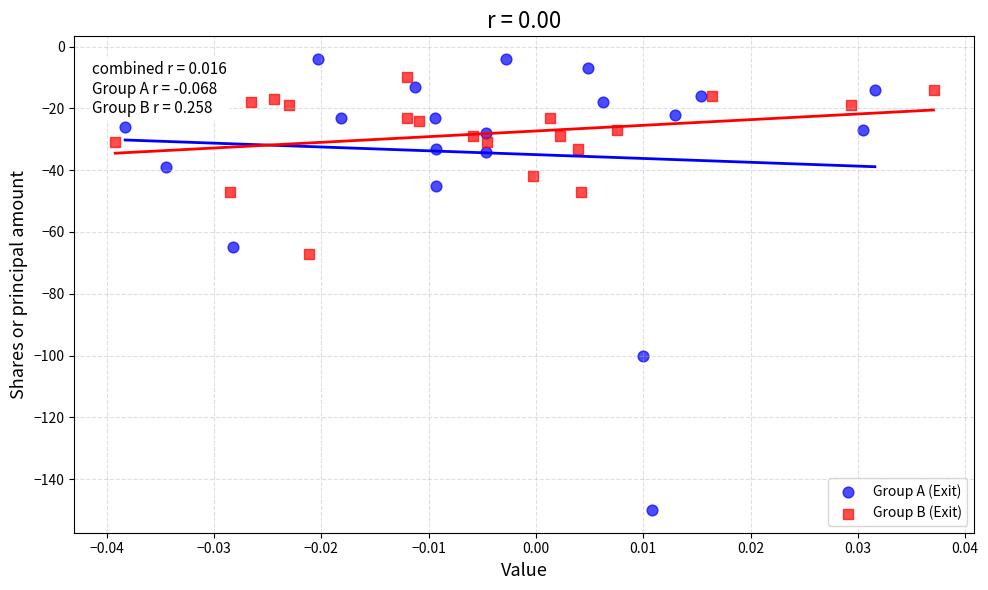

Which series contains the highest Y value?

Group A (Exit)